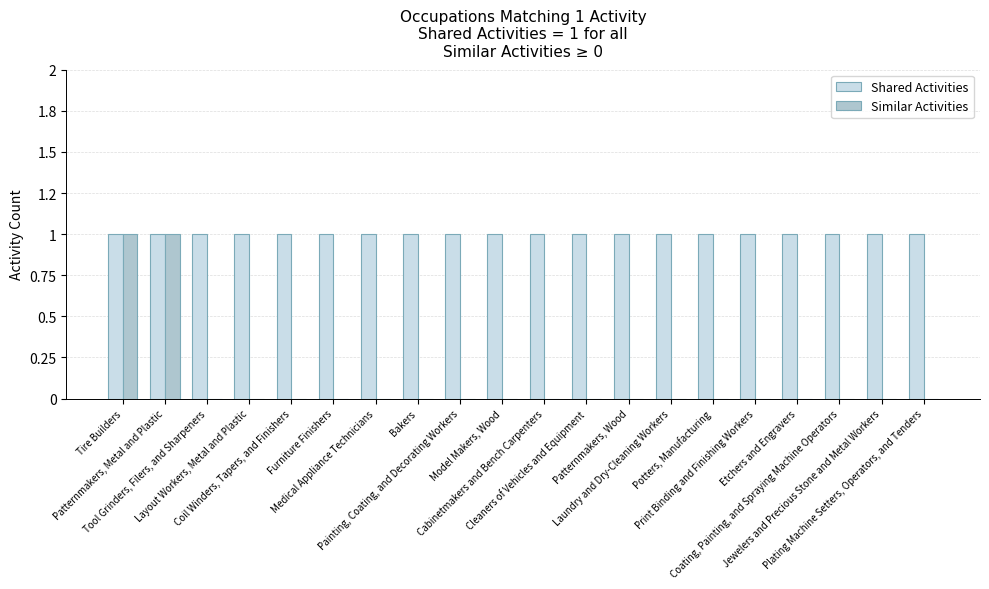

What are all the series names shown in the legend?

Shared Activities, Similar Activities